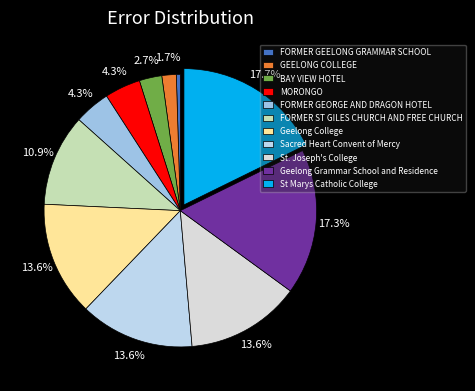

How much of the chart is everything except GEELONG COLLEGE?

98.3%